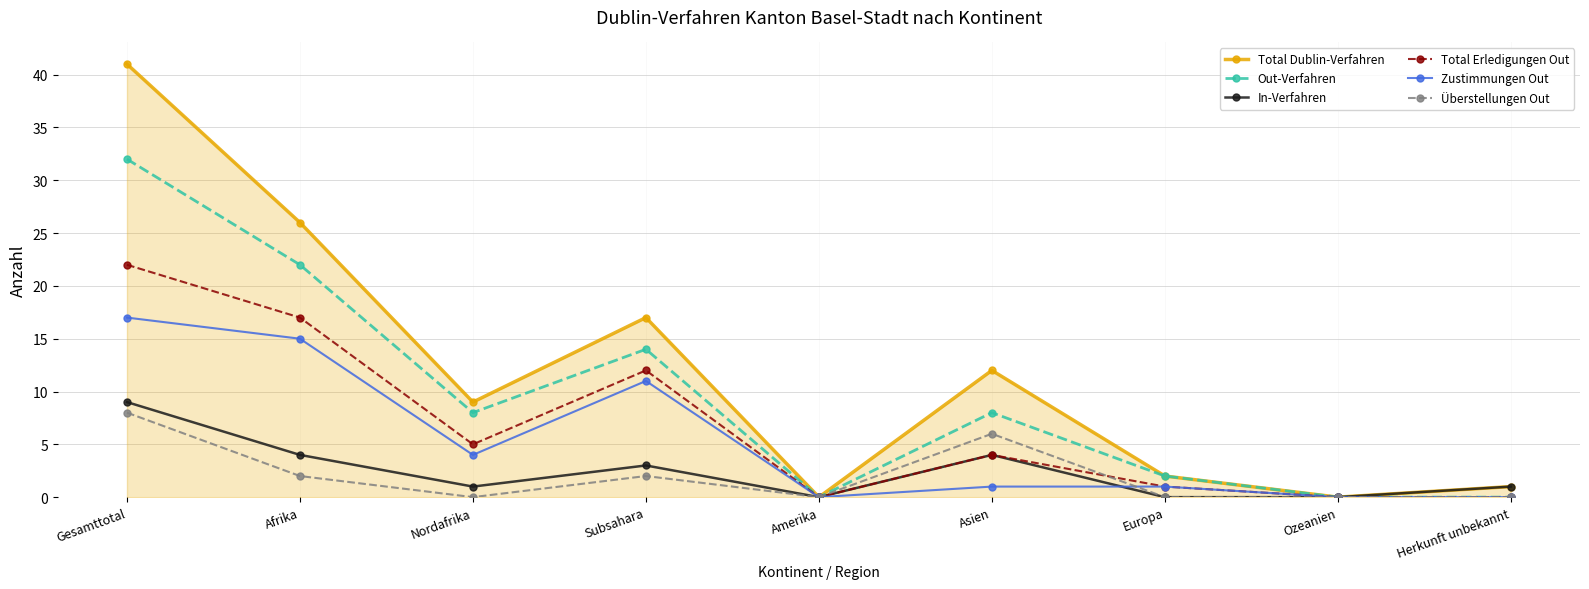

True or false: In-Verfahren has more than 0 interior local peaks.

True